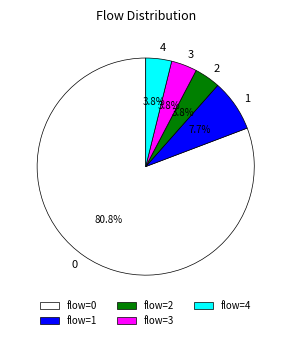

To the nearest percent, what is the average slice percentage?

20%